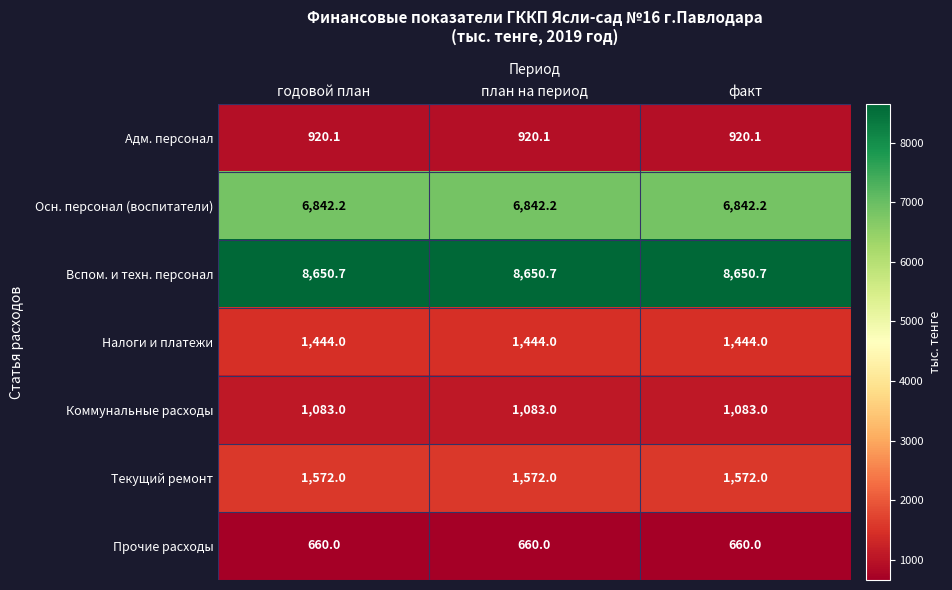

Which series has the largest total across all categories?

Вспом. и техн. персонал